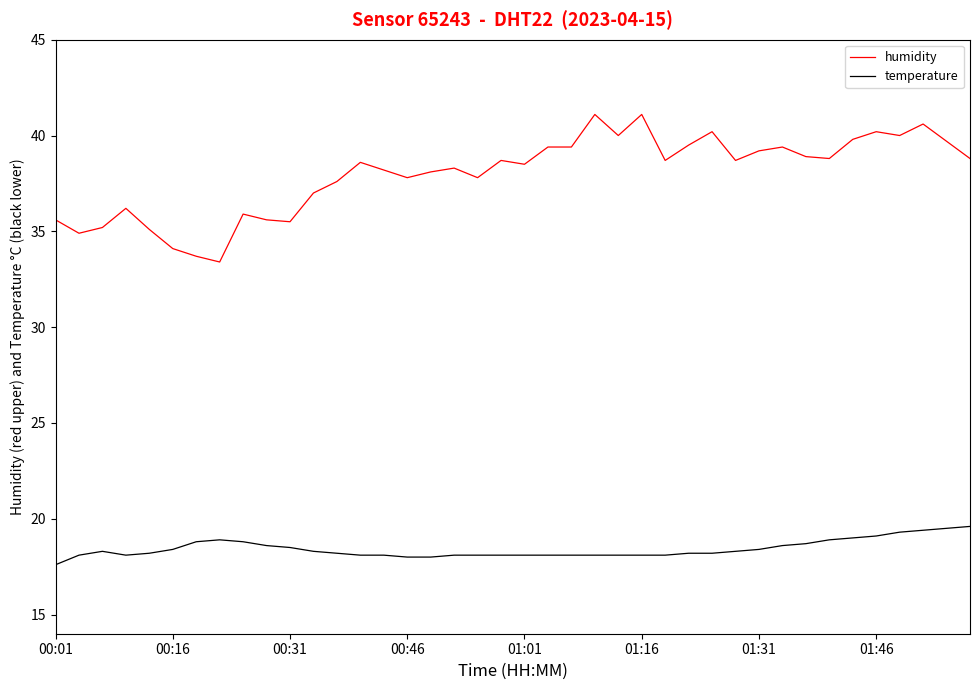

Which series has the largest total across all categories?

humidity